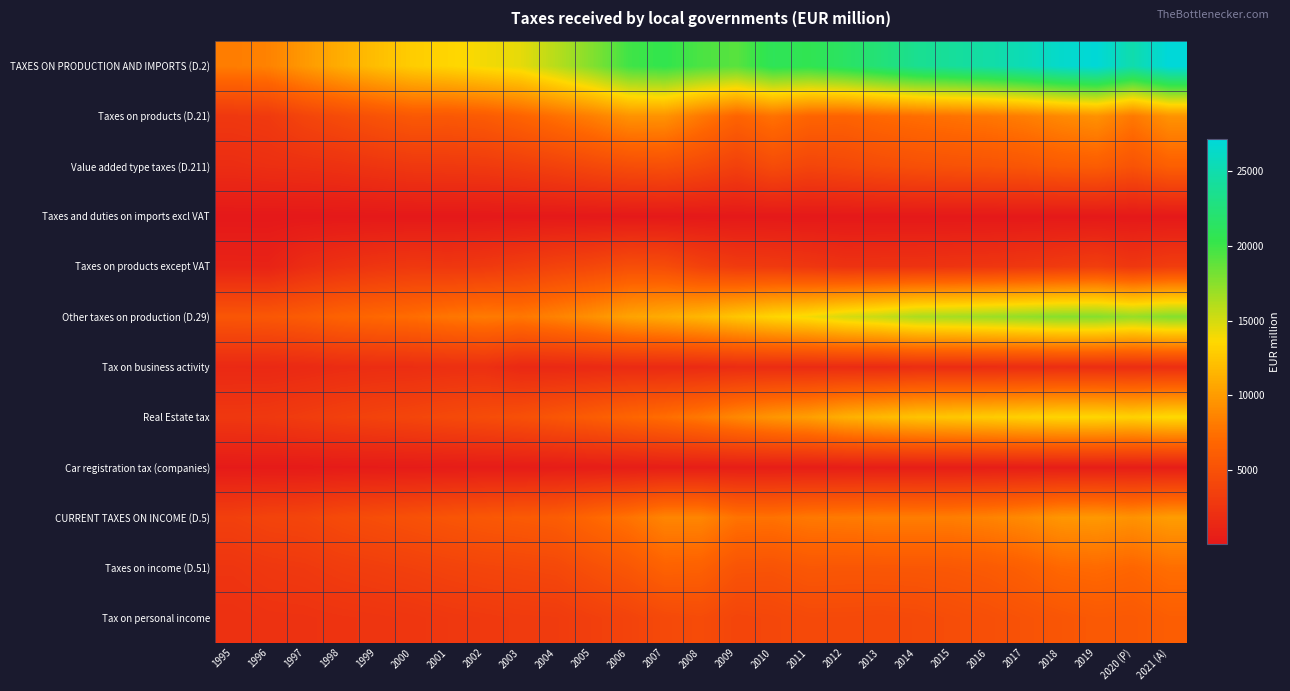

Reading left to right, transcribe all the data shown in this chart.

TAXES ON PRODUCTION AND IMPORTS (D.2): 1995=8205	1996=8517	1997=9856	1998=11055	1999=12044	2000=12907	2001=13381	2002=13977	2003=14413	2004=15982	2005=17733	2006=19900	2007=20442	2008=19543	2009=19108	2010=20916	2011=20636	2012=21465	2013=22480	2014=23638	2015=24134	2016=24697	2017=25482	2018=26472	2019=27033	2020 (P)=24993	2021 (A)=27156
Taxes on products (D.21): 1995=2785	1996=2961	1997=3910	1998=4510	1999=5138	2000=5670	2001=5613	2002=5897	2003=6572	2004=7450	2005=8373	2006=9478	2007=9480	2008=7944	2009=6610	2010=7531	2011=6668	2012=6526	2013=6978	2014=7291	2015=7569	2016=7836	2017=8265	2018=8910	2019=9400	2020 (P)=7946	2021 (A)=9495
Value added type taxes (D.211): 1995=1805	1996=1995	1997=2076	1998=2227	1999=2517	2000=2797	2001=2867	2002=2949	2003=3253	2004=3646	2005=4186	2006=4674	2007=4838	2008=4265	2009=3528	2010=4515	2011=3946	2012=4216	2013=4603	2014=4890	2015=5068	2016=5205	2017=5443	2018=5837	2019=6028	2020 (P)=5185	2021 (A)=6235
Taxes and duties on imports excl VAT: 1995=16	1996=13	1997=27	1998=39	1999=39	2000=43	2001=41	2002=41	2003=40	2004=39	2005=39	2006=51	2007=45	2008=43	2009=41	2010=42	2011=43	2012=30	2013=41	2014=43	2015=44	2016=43	2017=44	2018=44	2019=44	2020 (P)=32	2021 (A)=29
Taxes on products except VAT: 1995=964	1996=953	1997=1807	1998=2244	1999=2582	2000=2830	2001=2705	2002=2907	2003=3279	2004=3765	2005=4148	2006=4753	2007=4597	2008=3636	2009=3041	2010=2974	2011=2679	2012=2280	2013=2334	2014=2358	2015=2457	2016=2588	2017=2778	2018=3029	2019=3328	2020 (P)=2729	2021 (A)=3231
Other taxes on production (D.29): 1995=5420	1996=5556	1997=5946	1998=6545	1999=6906	2000=7237	2001=7768	2002=8080	2003=7841	2004=8532	2005=9360	2006=10422	2007=10962	2008=11599	2009=12498	2010=13385	2011=13968	2012=14939	2013=15502	2014=16347	2015=16565	2016=16861	2017=17217	2018=17562	2019=17633	2020 (P)=17047	2021 (A)=17661
Tax on business activity: 1995=1470	1996=1432	1997=1542	1998=1735	1999=1845	2000=1879	2001=2010	2002=2039	2003=1434	2004=1420	2005=1505	2006=1644	2007=1584	2008=1623	2009=1738	2010=1737	2011=1697	2012=1715	2013=1664	2014=1829	2015=1774	2016=1797	2017=1823	2018=1896	2019=1871	2020 (P)=1834	2021 (A)=1937
Real Estate tax: 1995=2754	1996=2843	1997=3154	1998=3490	1999=3751	2000=3982	2001=4302	2002=4556	2003=4882	2004=5425	2005=6038	2006=6690	2007=7267	2008=7931	2009=8853	2010=9657	2011=10169	2012=11175	2013=11755	2014=12328	2015=12581	2016=12819	2017=13162	2018=13384	2019=13437	2020 (P)=13186	2021 (A)=13632
Car registration tax (companies): 1995=200	1996=218	1997=216	1998=259	1999=276	2000=298	2001=321	2002=341	2003=359	2004=380	2005=428	2006=459	2007=502	2008=514	2009=502	2010=498	2011=493	2012=488	2013=503	2014=475	2015=470	2016=486	2017=486	2018=489	2019=491	2020 (P)=473	2021 (A)=485
CURRENT TAXES ON INCOME (D.5): 1995=3486	1996=3809	1997=3937	1998=4403	1999=4692	2000=4989	2001=5318	2002=5590	2003=5784	2004=6016	2005=6867	2006=7603	2007=8687	2008=8703	2009=7604	2010=7550	2011=7948	2012=8058	2013=8218	2014=8195	2015=8272	2016=8553	2017=8997	2018=9680	2019=9826	2020 (P)=9447	2021 (A)=10071
Taxes on income (D.51): 1995=2514	1996=2763	1997=2888	1998=3168	1999=3337	2000=3530	2001=3756	2002=3941	2003=4072	2004=4224	2005=4892	2006=5522	2007=6479	2008=6338	2009=5263	2010=5184	2011=5563	2012=5490	2013=5518	2014=5539	2015=5633	2016=5840	2017=6277	2018=6916	2019=7069	2020 (P)=6758	2021 (A)=7318
Tax on personal income: 1995=2137	1996=2279	1997=2311	1998=2416	1999=2496	2000=2600	2001=2776	2002=2891	2003=3027	2004=3068	2005=3426	2006=3785	2007=4319	2008=4516	2009=3942	2010=4094	2011=4340	2012=4336	2013=4274	2014=4373	2015=4637	2016=4839	2017=5139	2018=5414	2019=5724	2020 (P)=5674	2021 (A)=6114